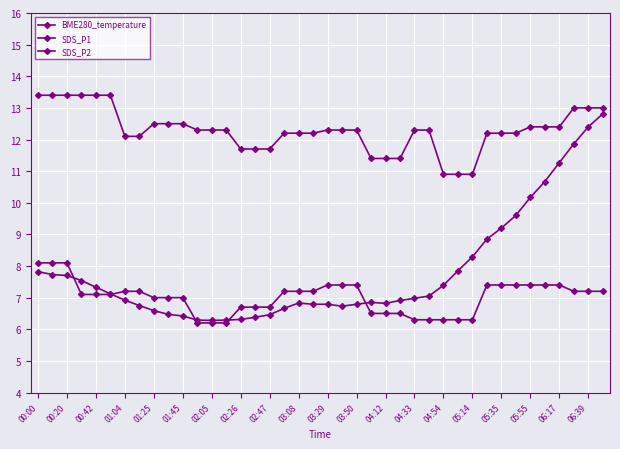

Count the number of categories in the chart.

40